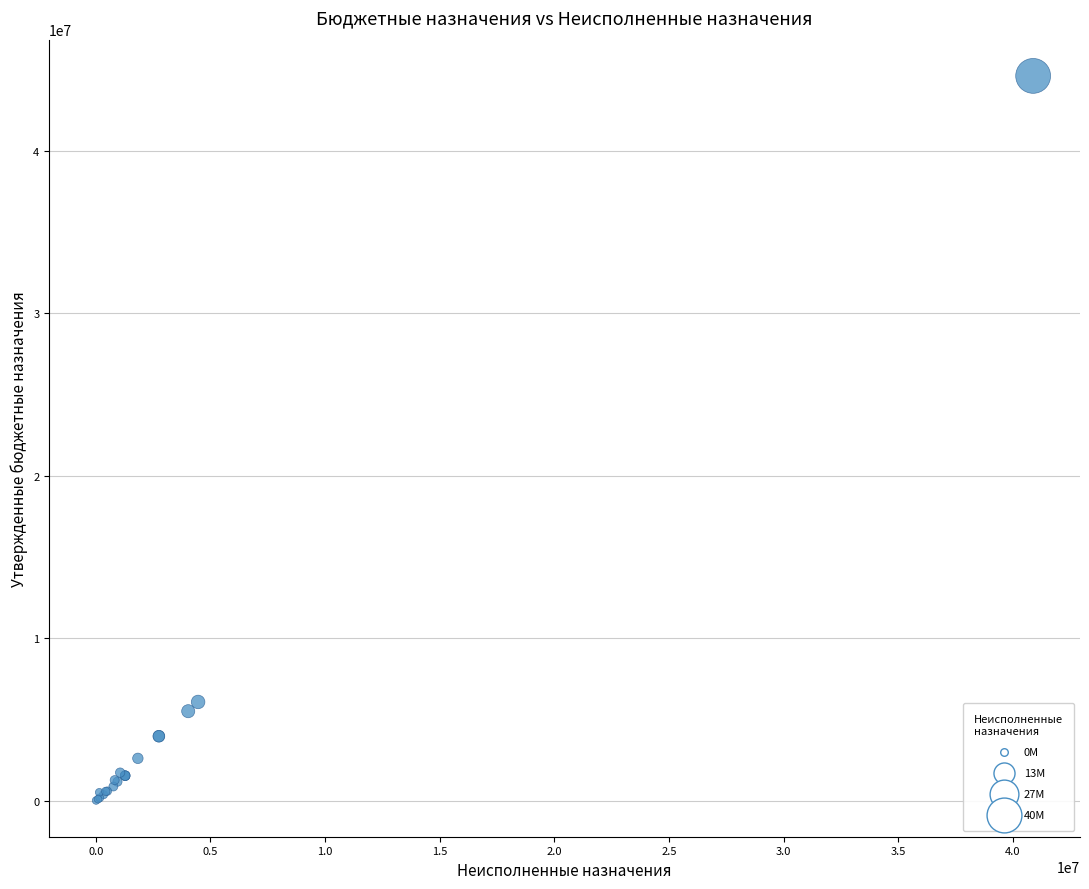

What Y value in the scatter plot is closest to 22300054?

6072328.6